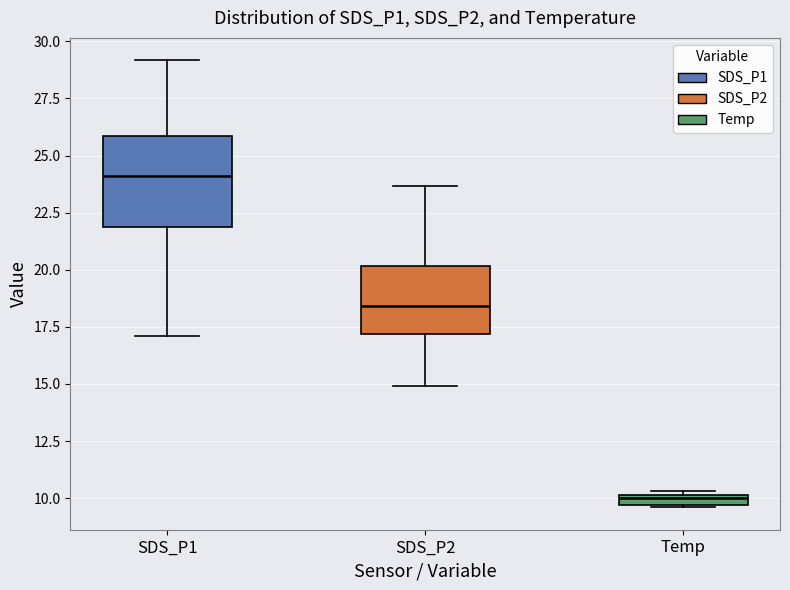

Where is the lower edge of the box for SDS_P2 on the y-axis? The values are not printed on the chart, so give them approximately, as read against the axis.

17.0